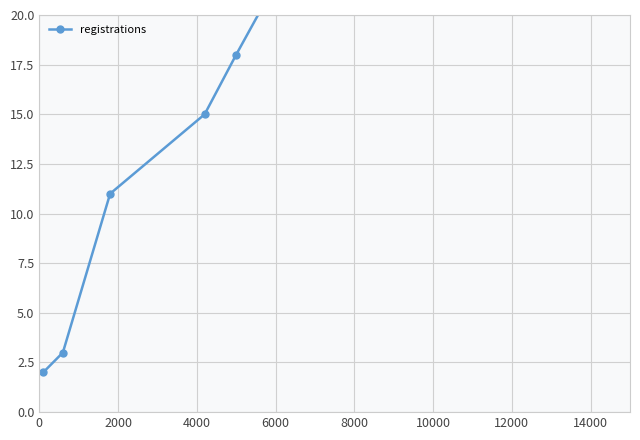

How many data points are less than 15?

3